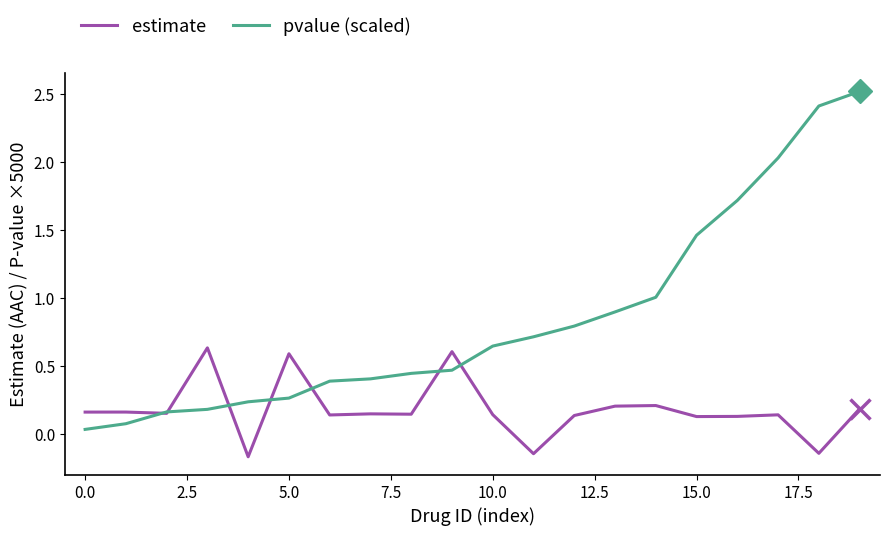

After their last crossing, which series has the higher values: pvalue (scaled) or estimate?

pvalue (scaled)